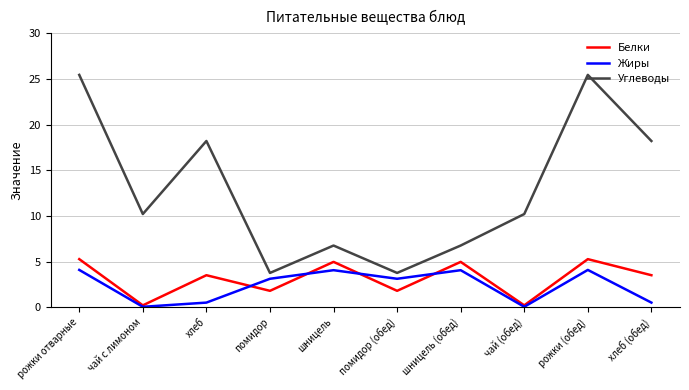

Is it true that Белки equals 5.3 at рожки отварные?

True